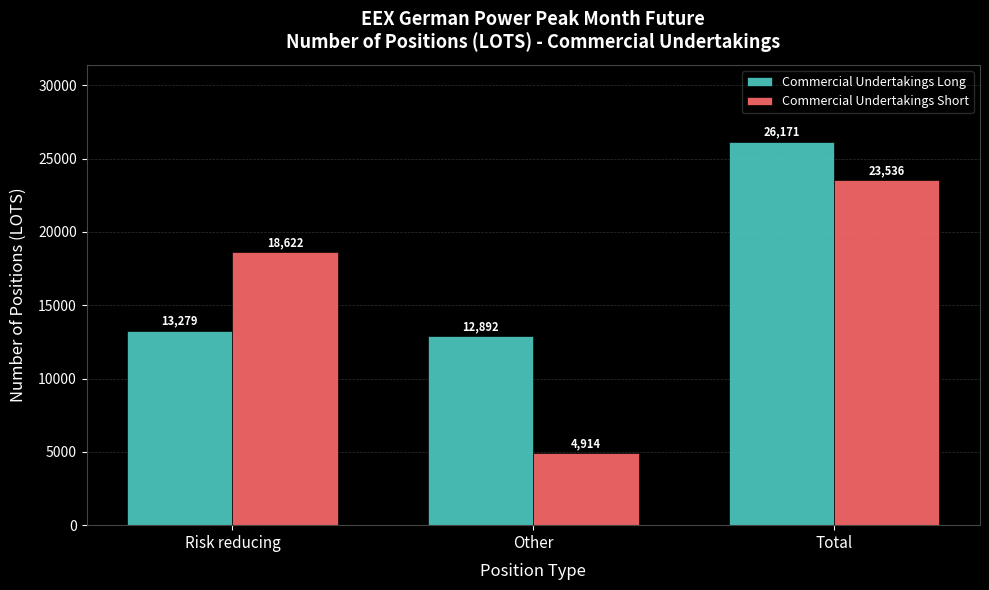

Read the Commercial Undertakings Long value at Other.

12892.3